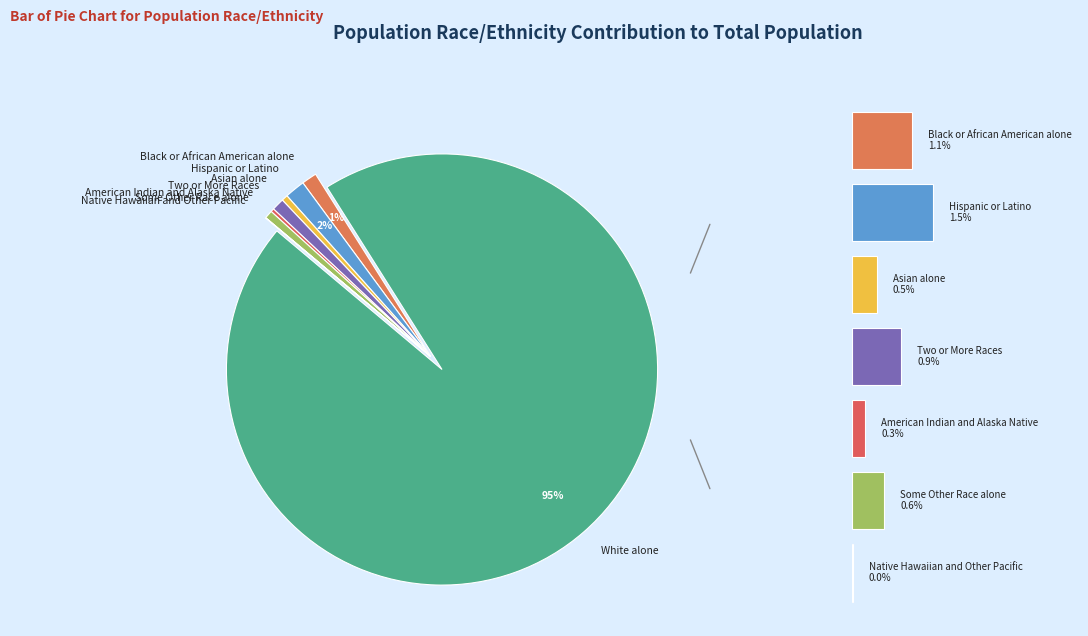

How many slices are in this pie chart?

8